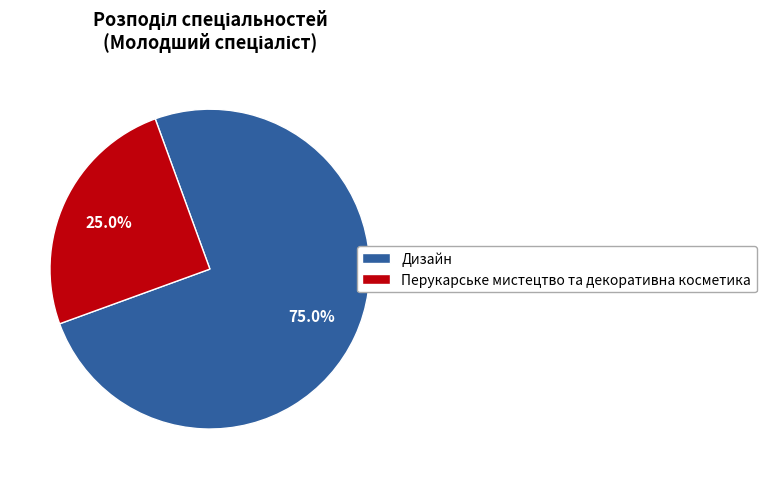

To the nearest percent, what portion does Перукарське мистецтво та декоративна косметика represent?

25%